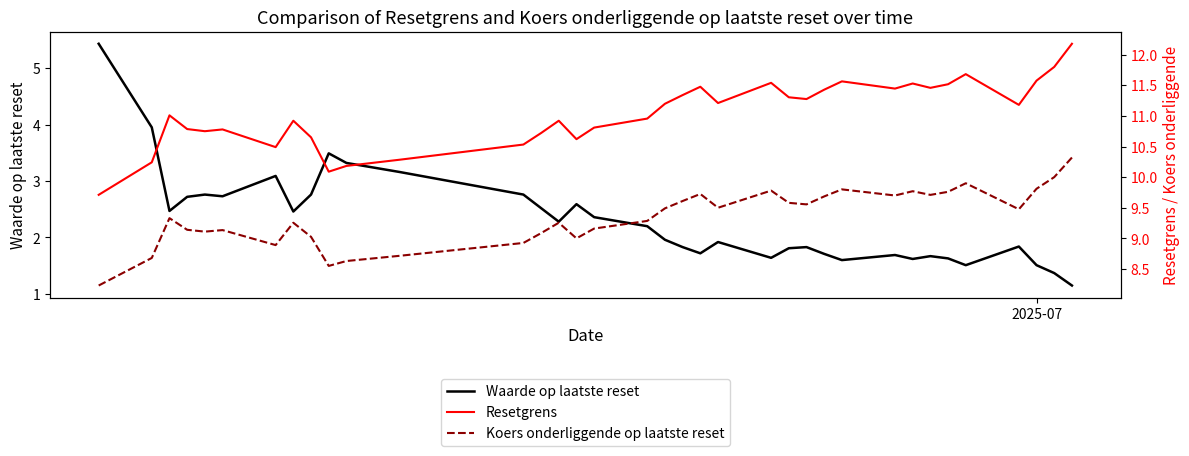

What is the sum of all Resetgrens values?

397.2